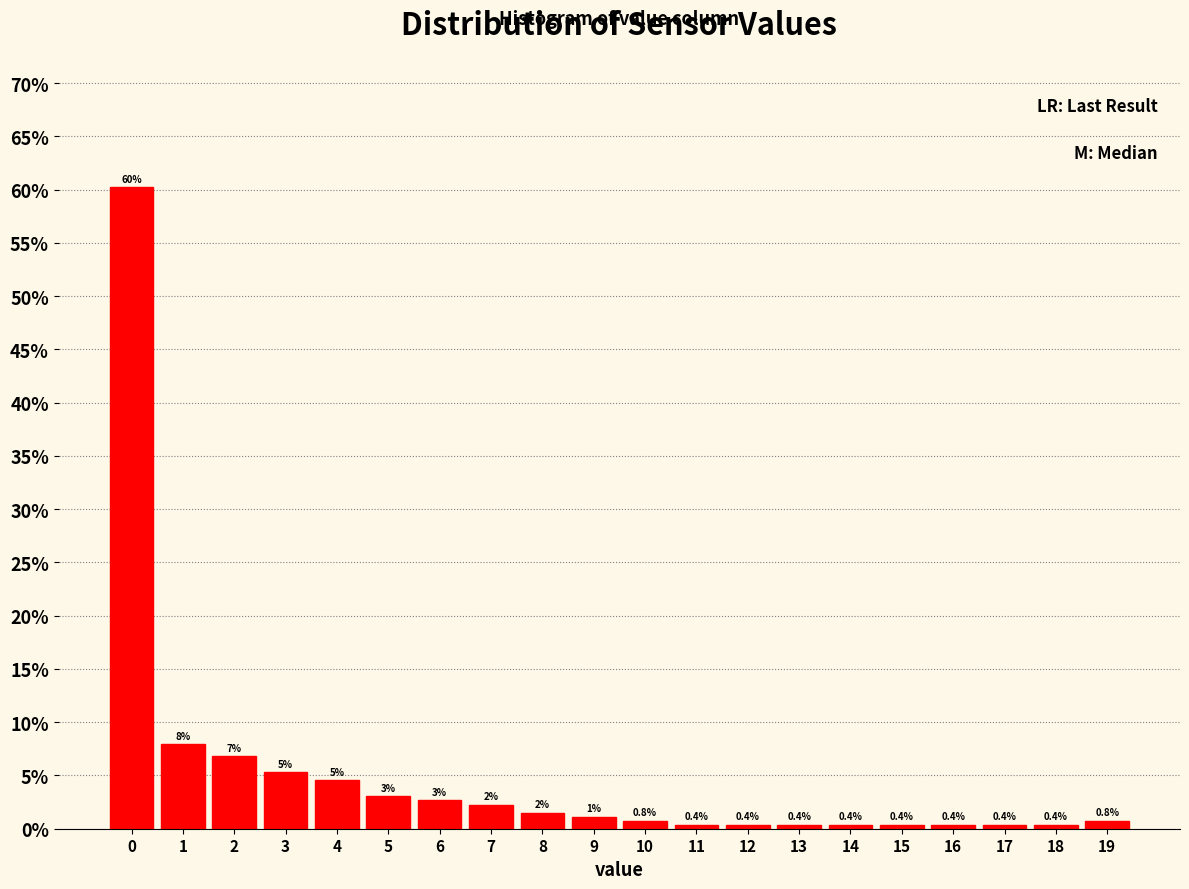

Read the value at 19.

0.8